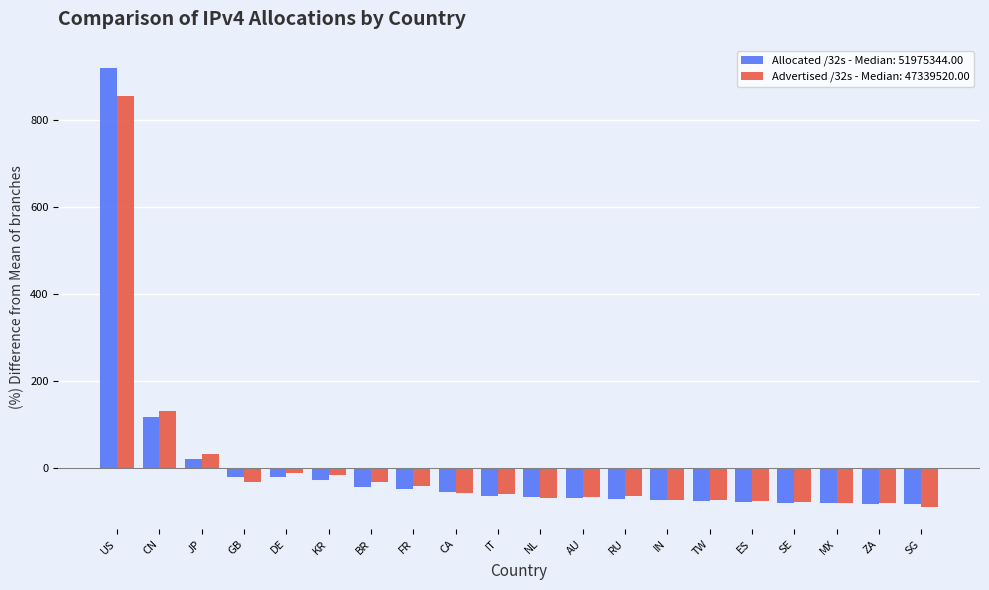

At which category is the sum across all series the highest?

US